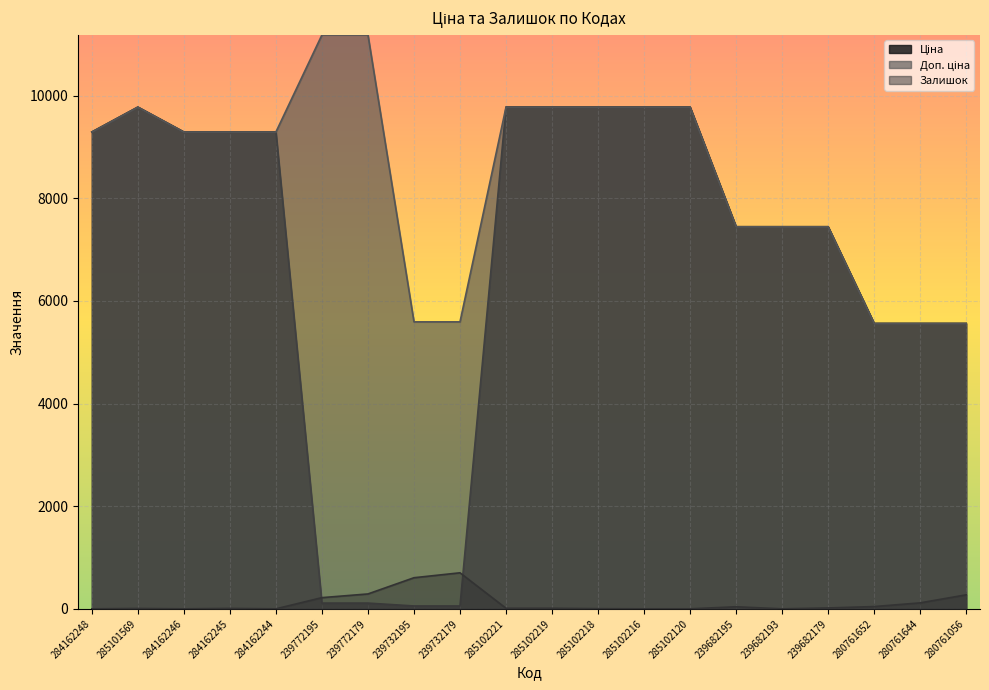

Which has a higher value, 285102219 or 285102218?

285102219